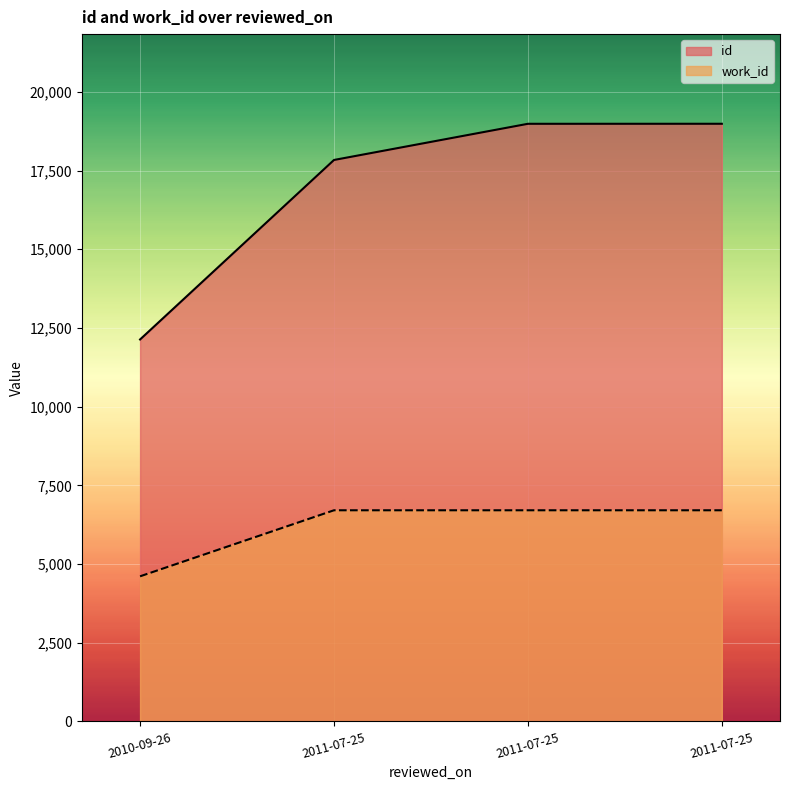

What is the label of the 4th point from the right?

2010-09-26